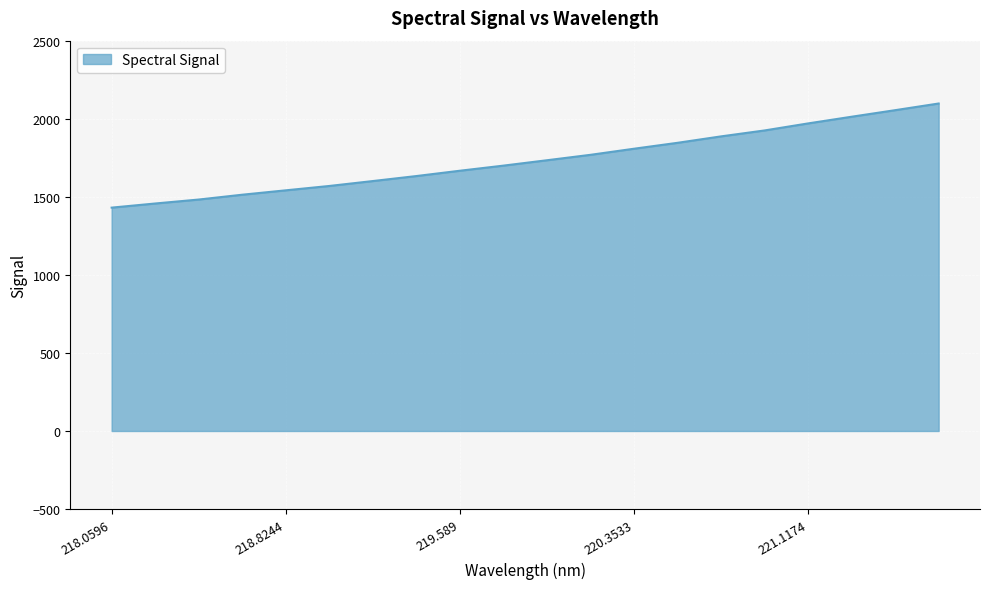

What is the difference between the maximum and minimum values?

666.9